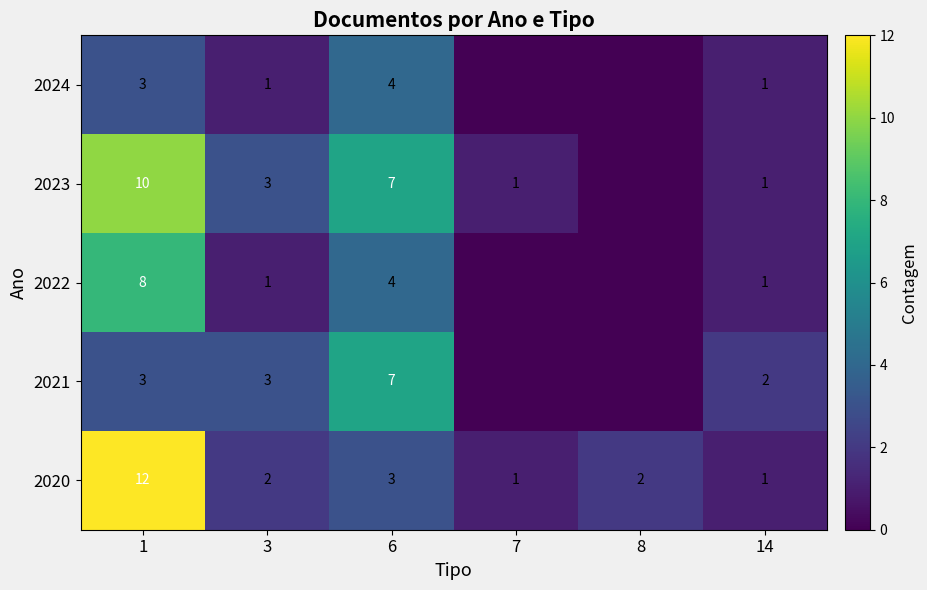

At how many categories does at least one series exceed 10?

1